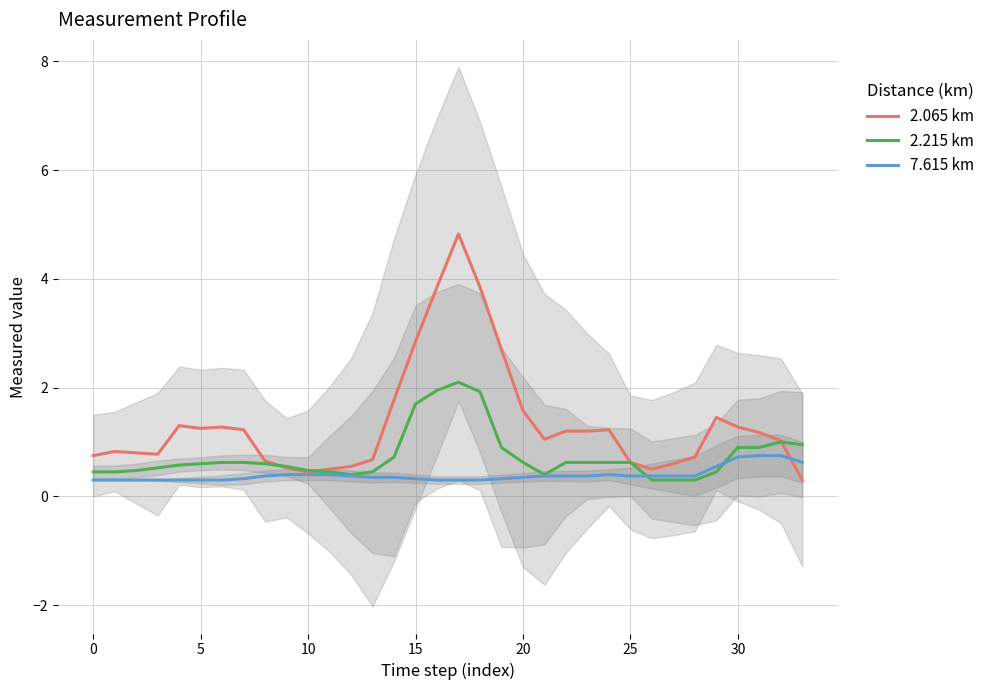

How many distinct data groups are displayed?

3